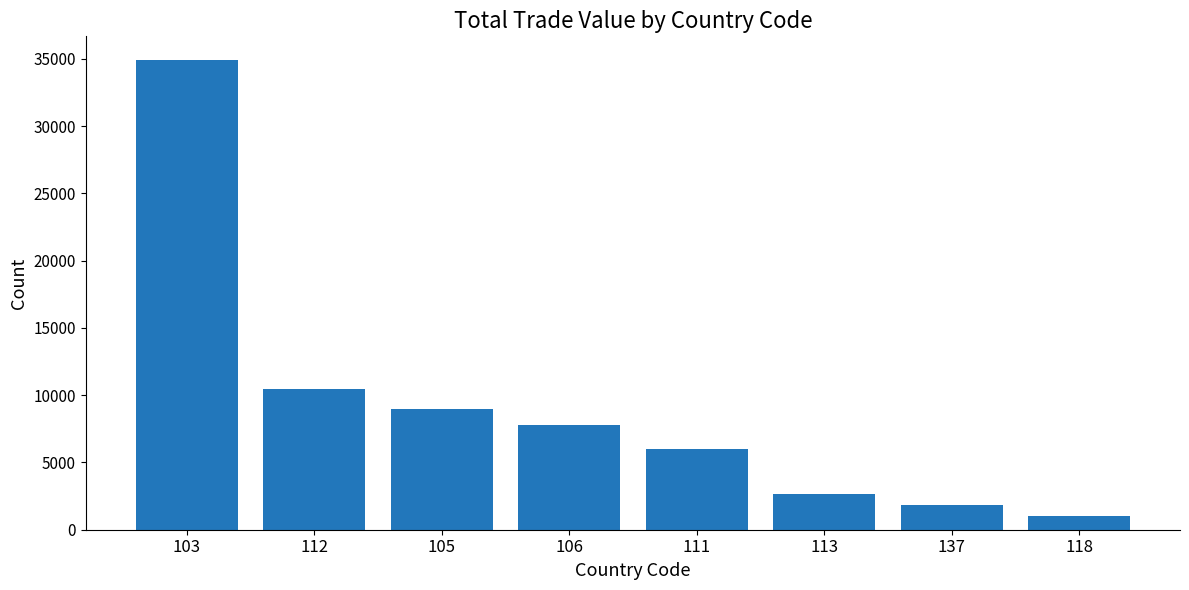

Which label corresponds to the largest value in the chart?

103